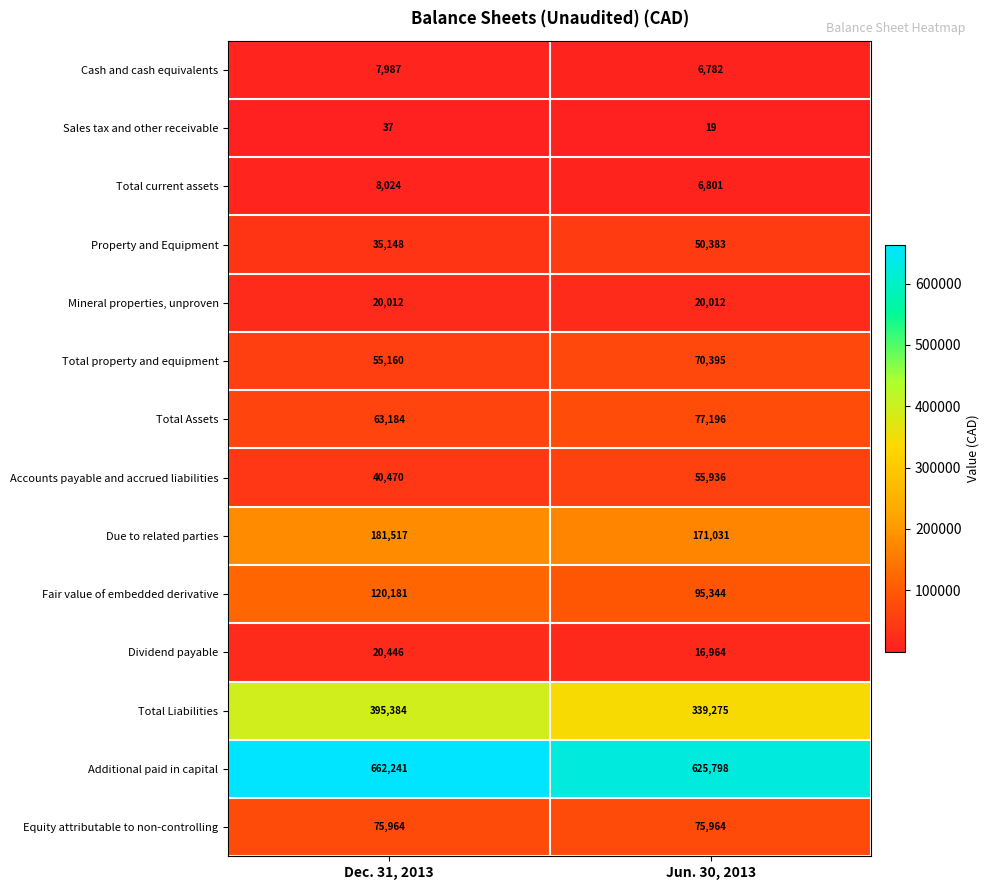

The Total current assets series shows 12407 at Dec. 31, 2013. True or false?

False